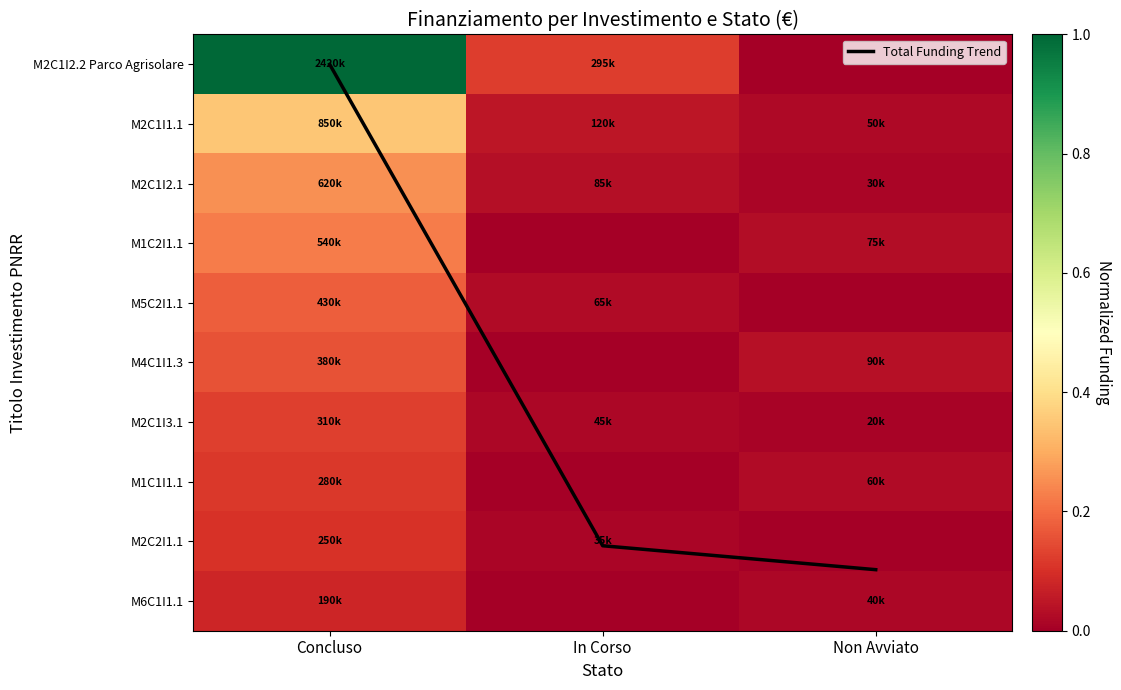

Which series has the largest total across all categories?

Total Funding Trend